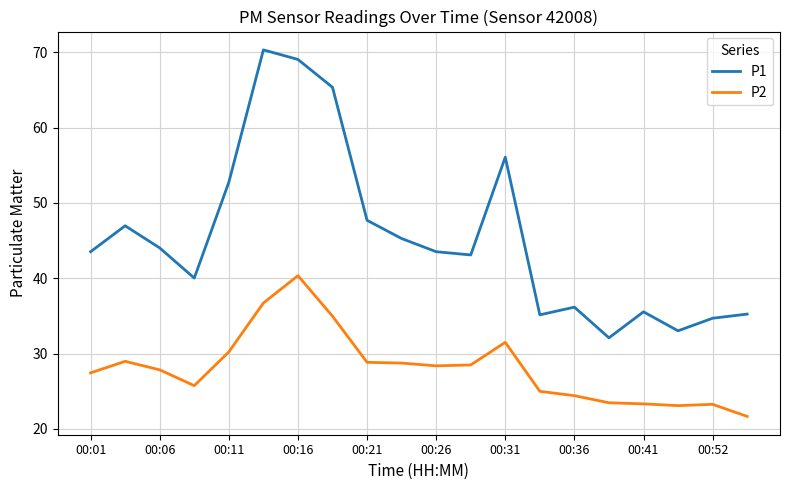

How many distinct data groups are displayed?

2